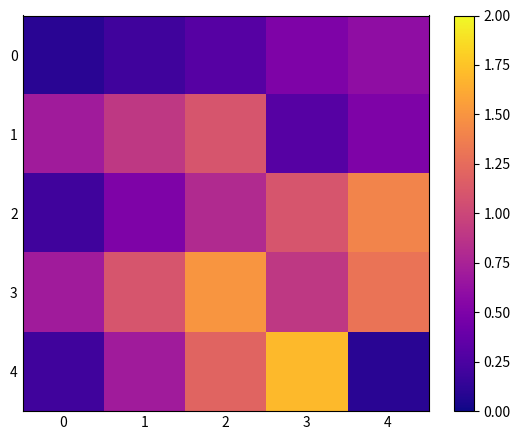

Which has a higher value, 4 or 3?

4